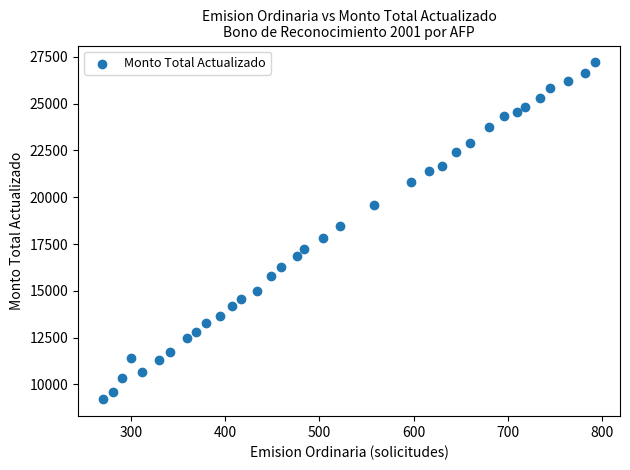

What is the range of Y values (max minus min)?

18012.0